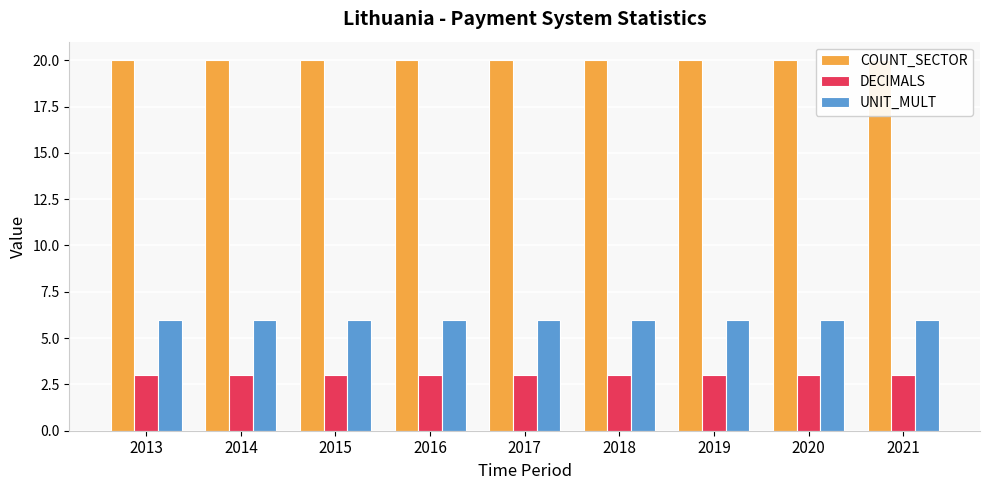

List the series in order of their overall mean, lowest first.

DECIMALS, UNIT_MULT, COUNT_SECTOR